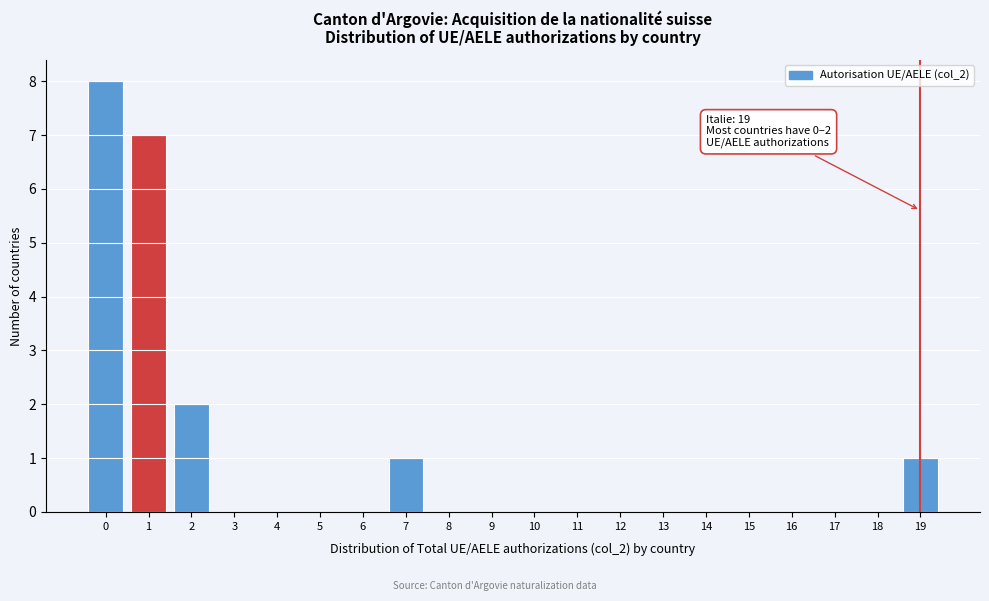

Over which range of the x-axis is the bar tallest?

-0.5 to 0.5